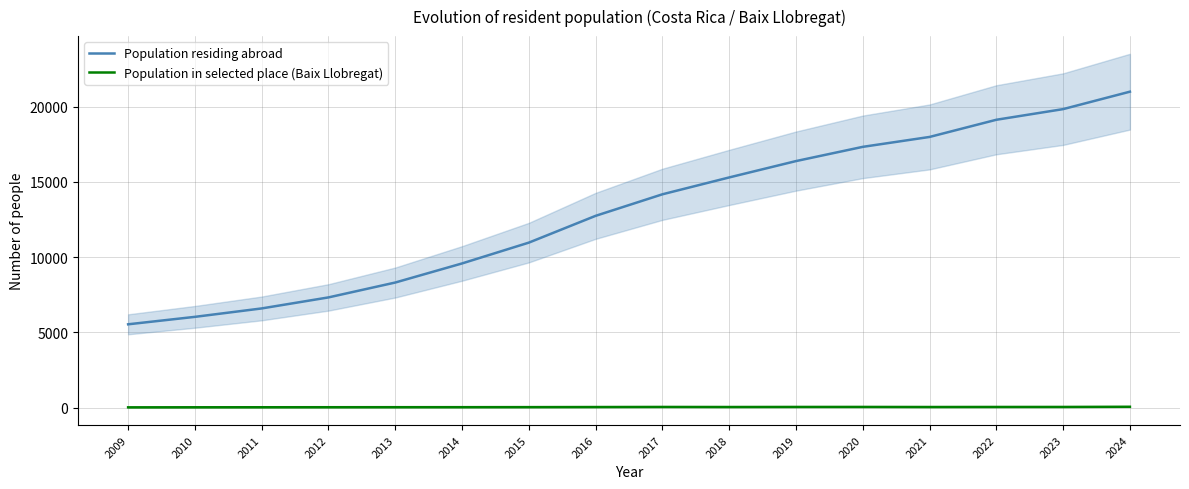

The Population residing abroad series shows 19130 at 2022. True or false?

True